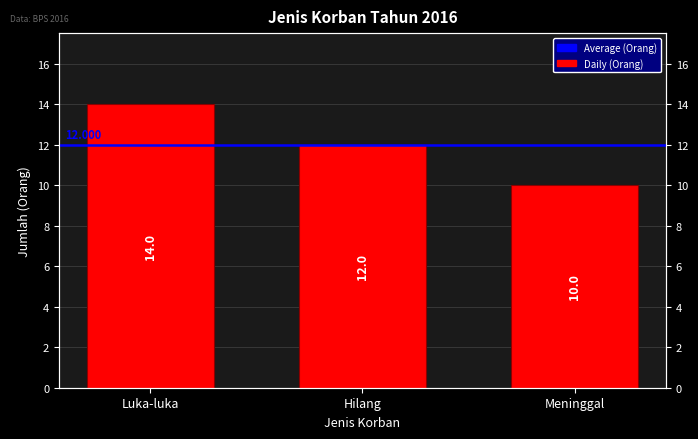

What is the difference between the maximum and minimum values?

4